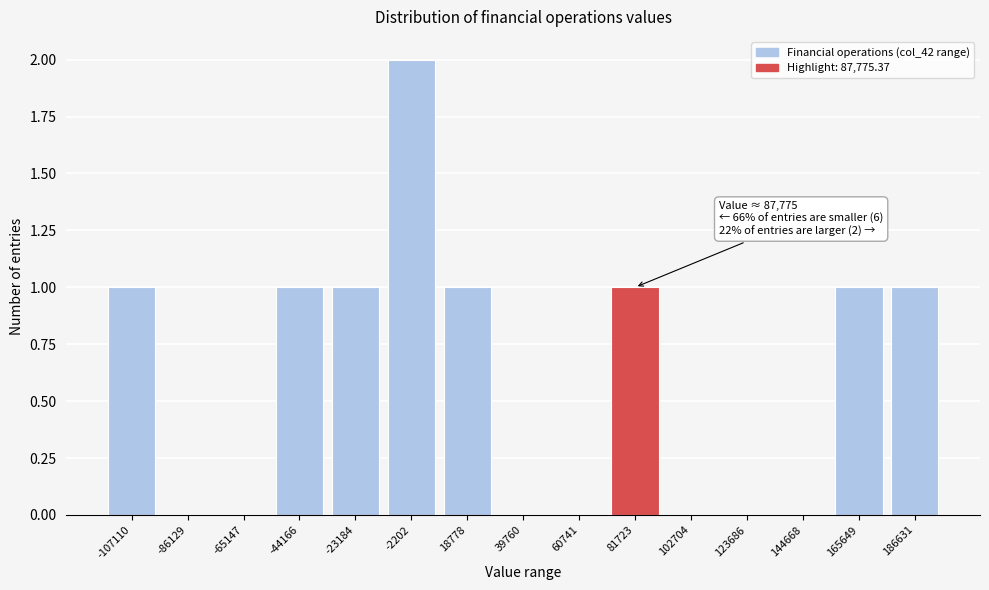

Reading left to right, what are all the values shown in this chart?

-107110=1	-86129=0	-65147=0	-44166=1	-23184=1	-2202=2	18778=1	39760=0	60741=0	81723=1	102704=0	123686=0	144668=0	165649=1	186631=1